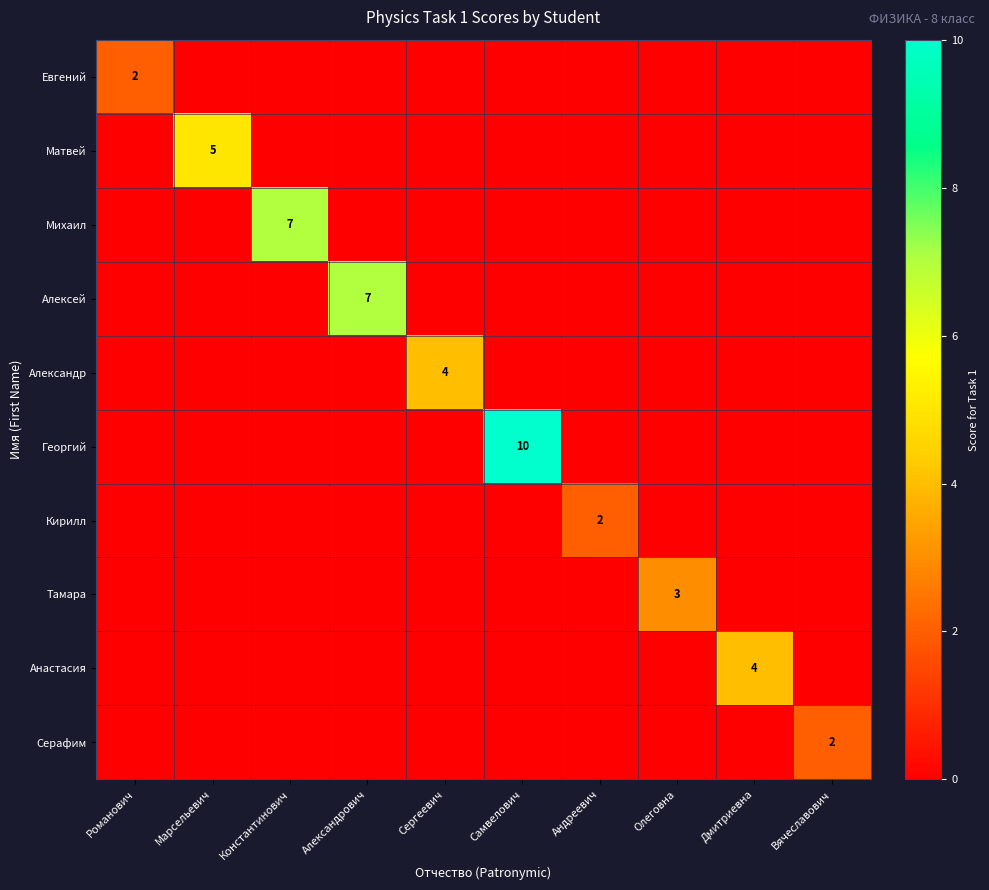

The Евгений series shows 1 at Александрович. True or false?

False